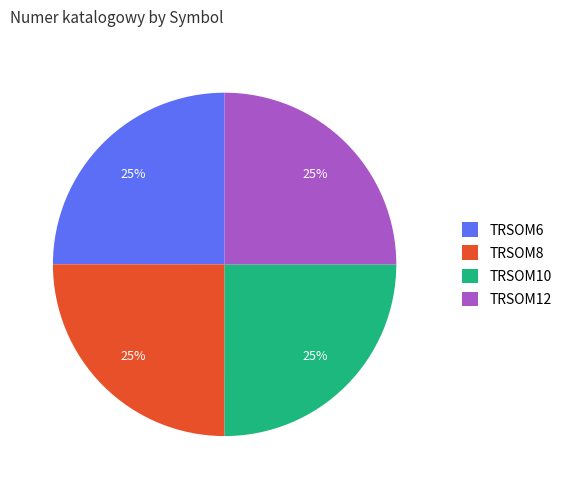

Is it true that TRSOM6 is 25% of the pie?

True